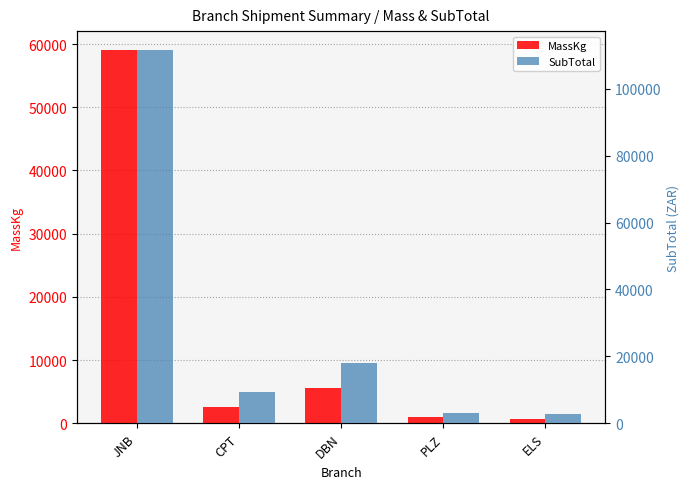

What is the value of the SubTotal bar at the 2nd from the left?

9375.2